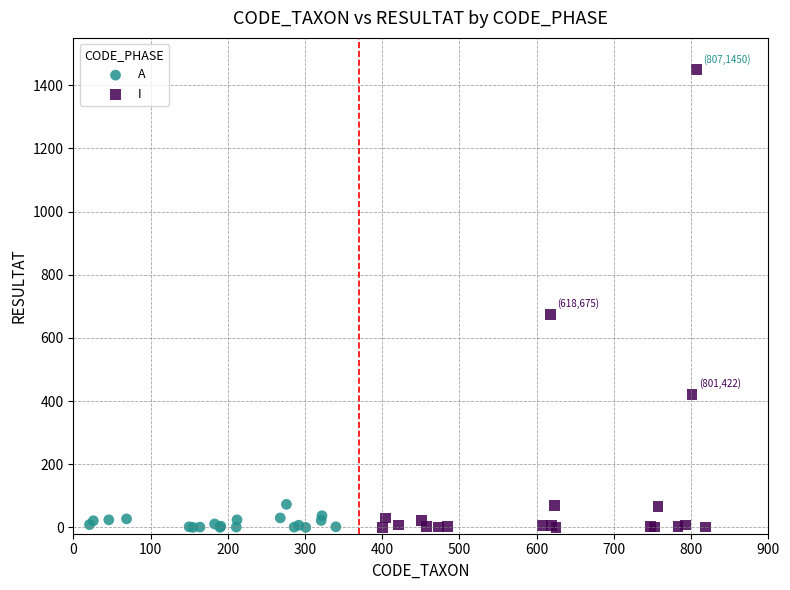

Which series has the widest spread of Y values?

I